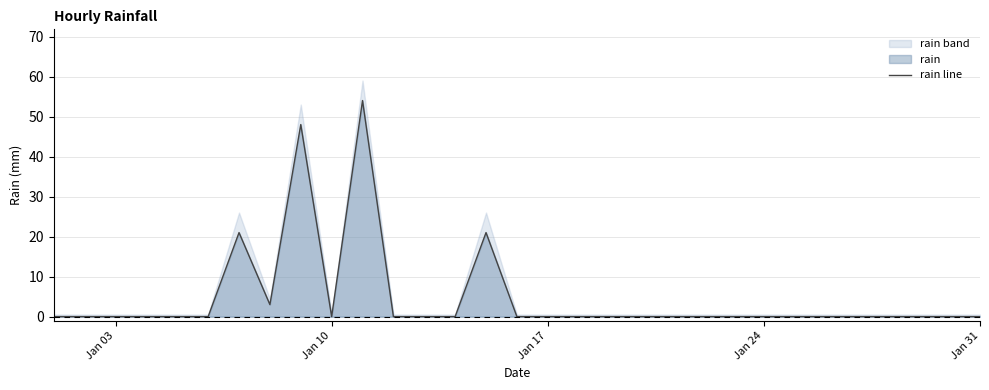

What is the maximum value shown in the chart?

54